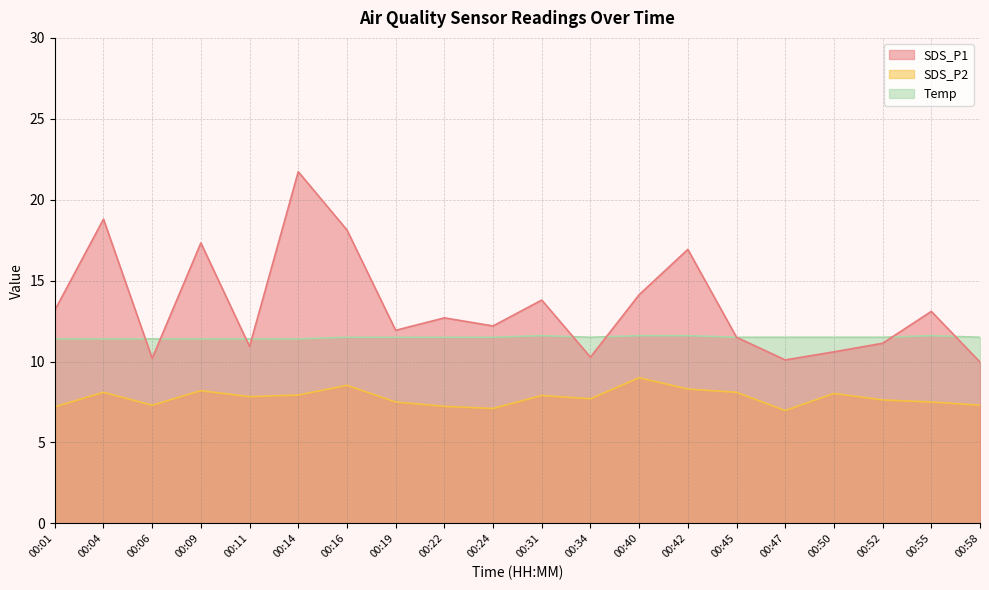

At 00:16, list the series in order from largest to smallest.

SDS_P1, Temp, SDS_P2